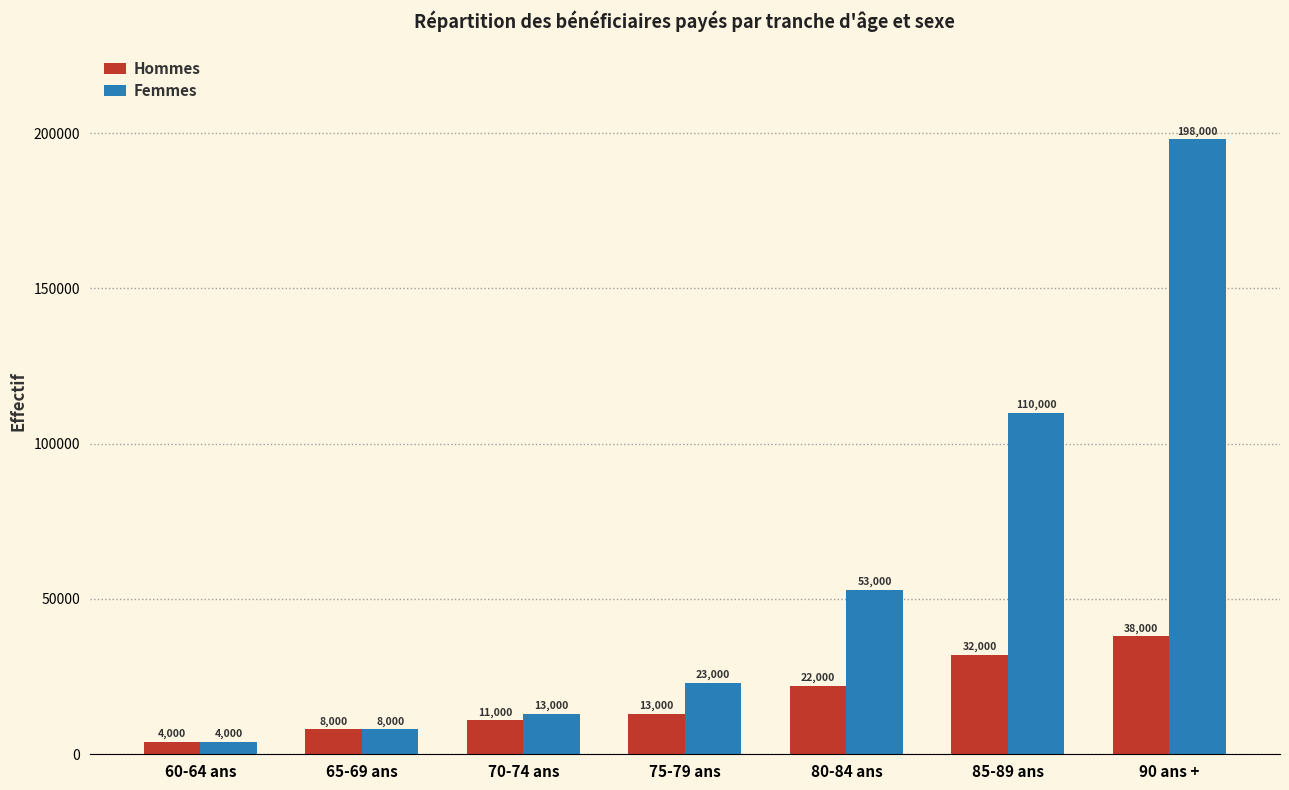

What is the difference between the second highest and minimum values in the Femmes series?

106000